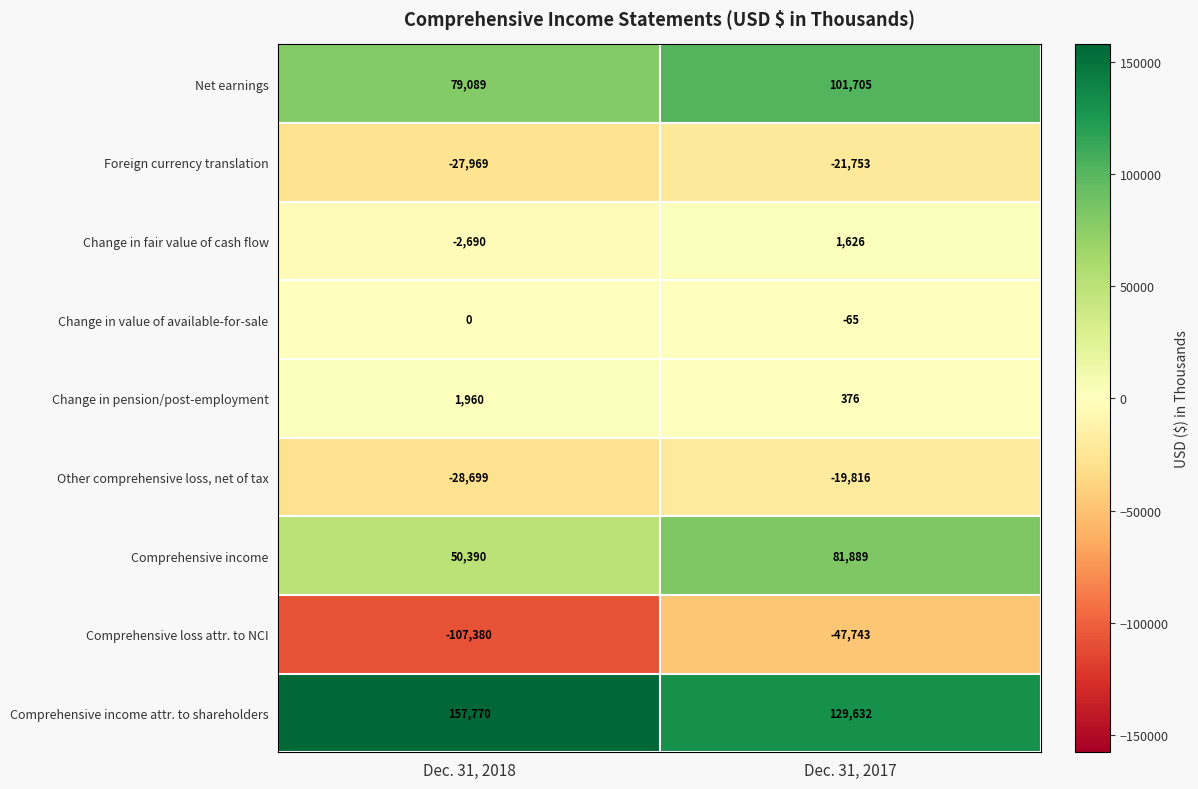

The Comprehensive loss attr. to NCI series shows -73775 at Dec. 31, 2017. True or false?

False